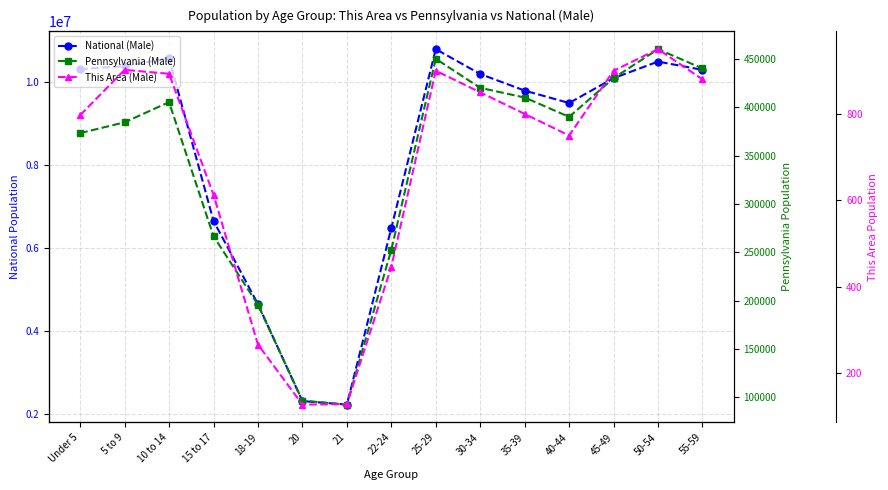

What is the highest value of the Pennsylvania (Male) series?

460000